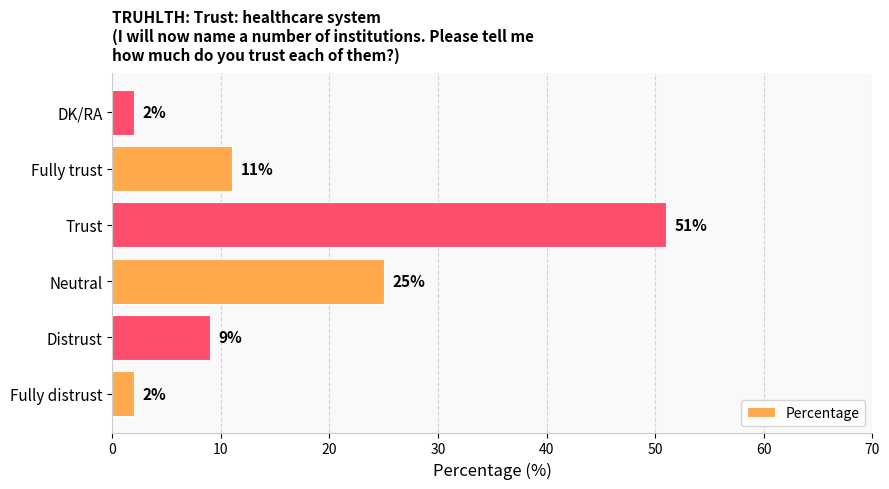

What is the smallest value displayed?

2